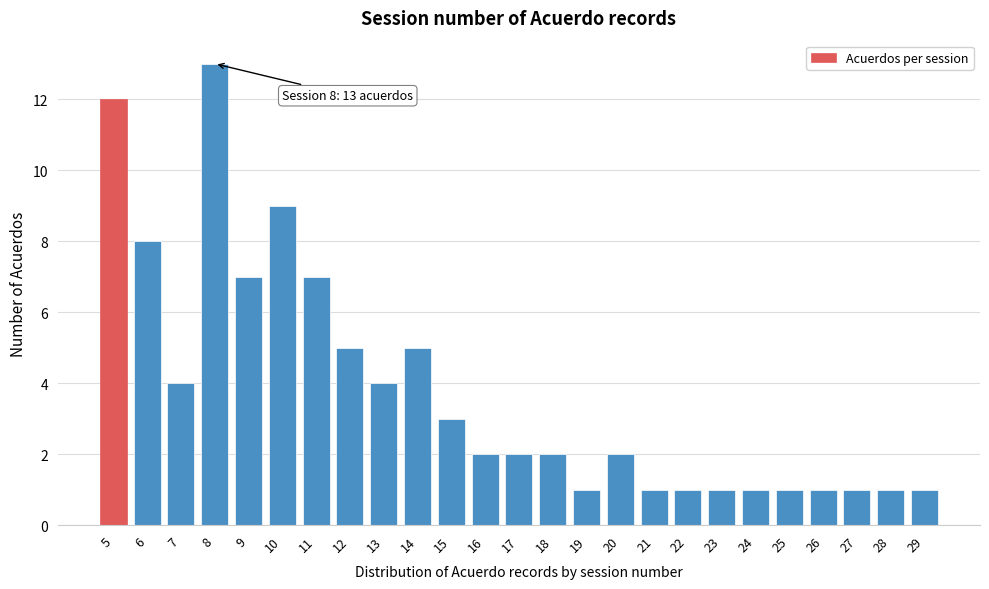

Reading right to left, extract all data points from this chart.

1	1	1	1	1	1	1	1	1	2	1	2	2	2	3	5	4	5	7	9	7	13	4	8	12